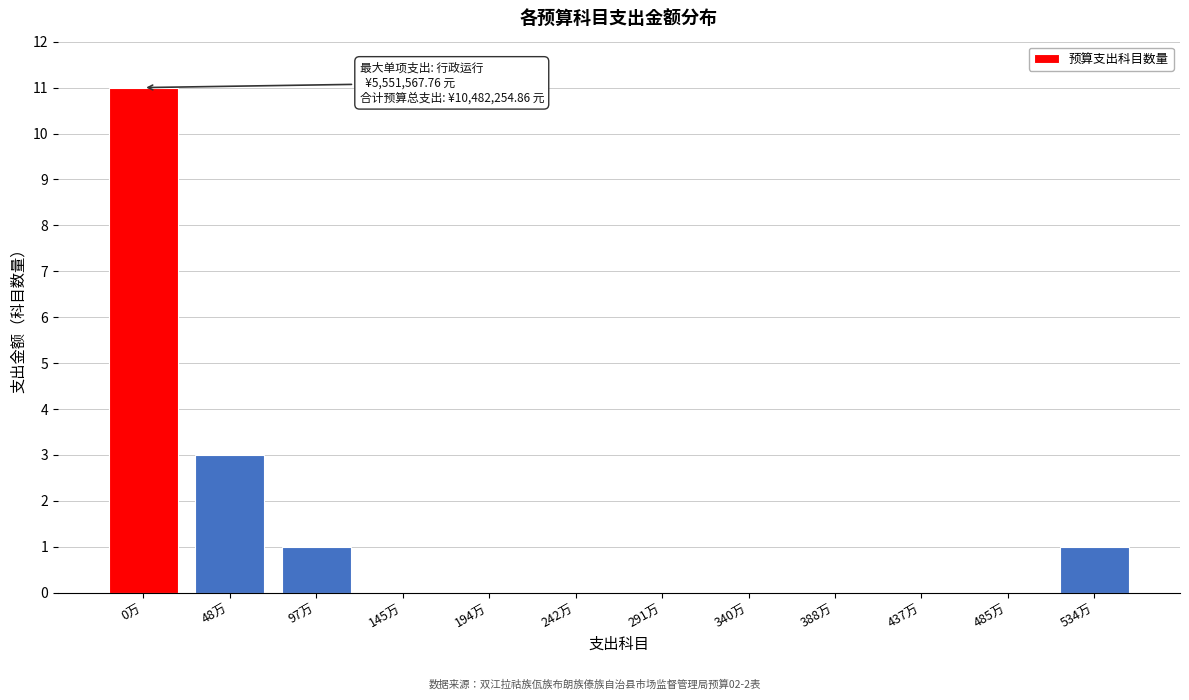

Reading left to right, what are all the values shown in this chart?

0万=11	48万=3	97万=1	145万=0	194万=0	242万=0	291万=0	340万=0	388万=0	437万=0	485万=0	534万=1